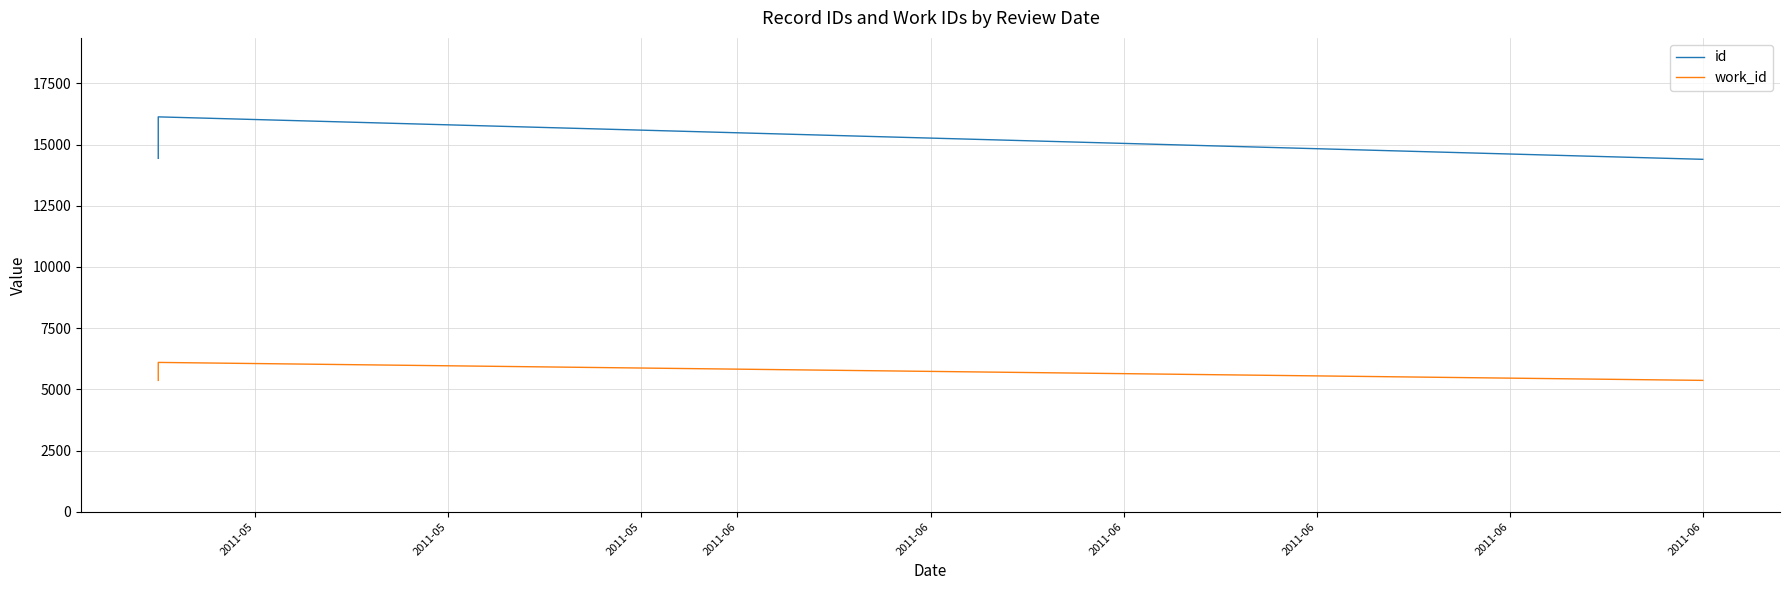

Reading left to right, transcribe all the data shown in this chart.

id: 14437	16130	14396
work_id: 5366	6100	5366